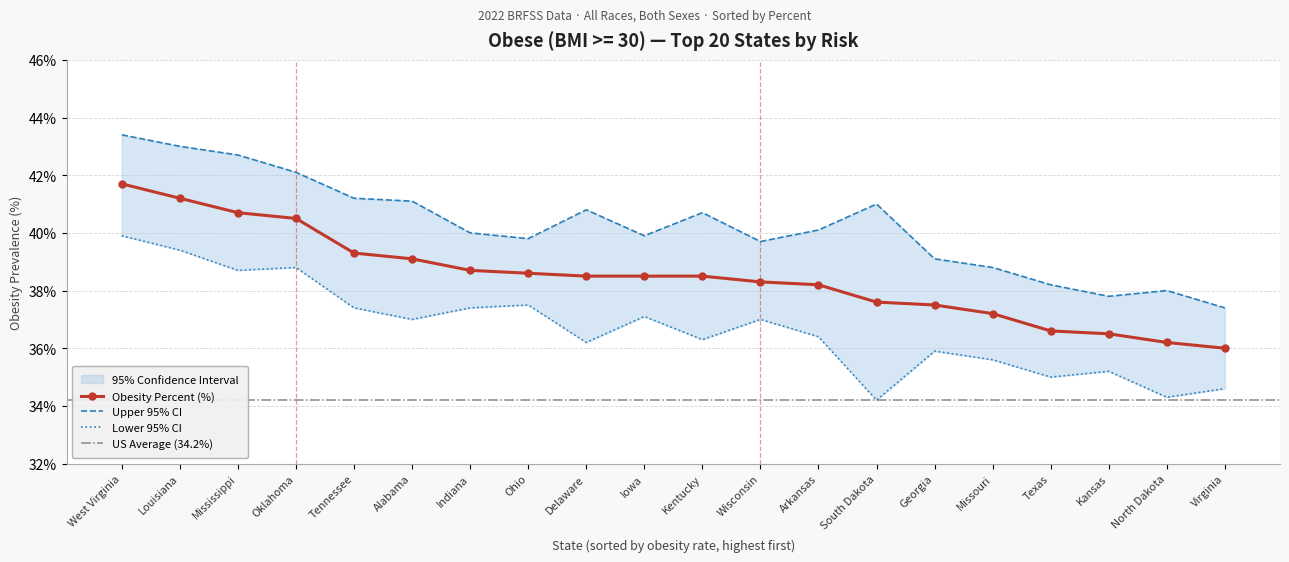

What is the value of the Obesity Percent (%) point at the 8th from the left?

38.6